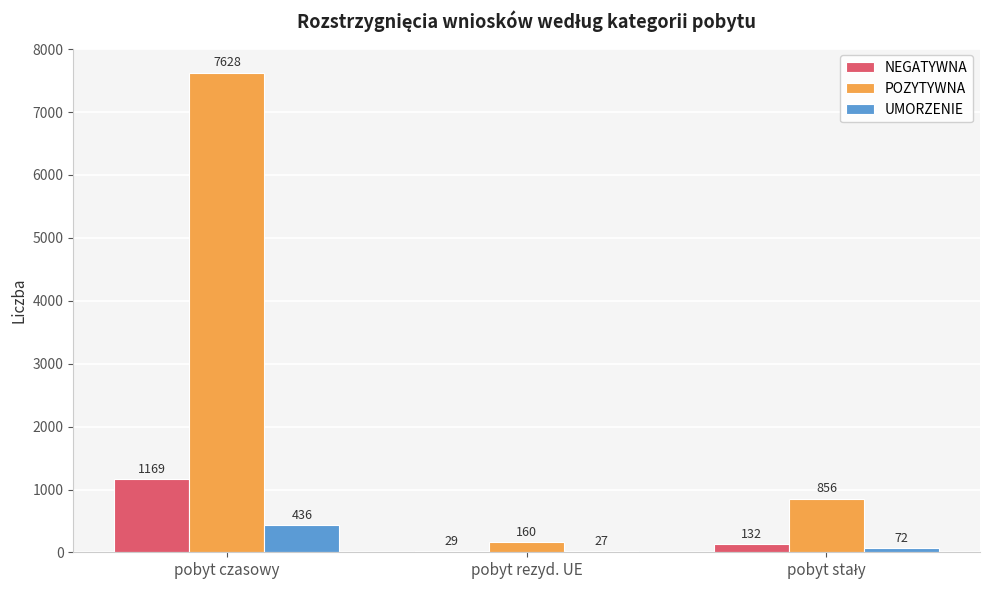

What is the average value of the NEGATYWNA series?

443